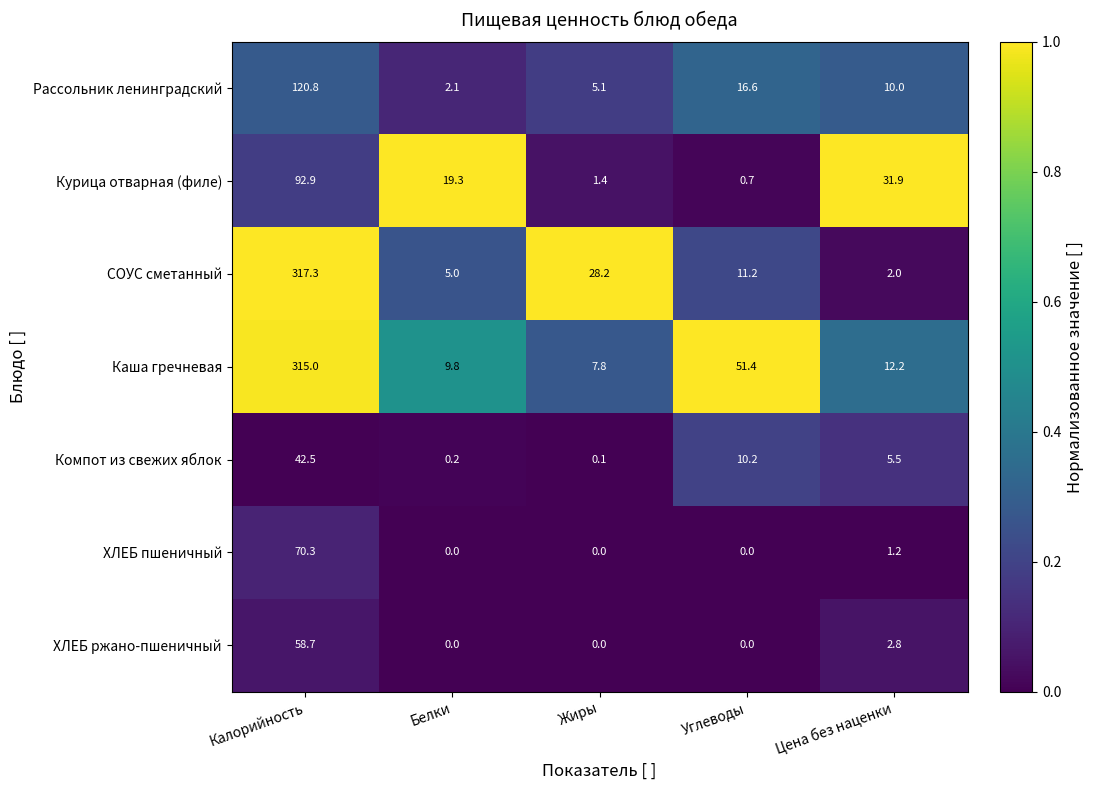

List the series in order of their peak value, highest first.

СОУС сметанный, Каша гречневая, Рассольник ленинградский, Курица отварная (филе), ХЛЕБ пшеничный, ХЛЕБ ржано-пшеничный, Компот из свежих яблок